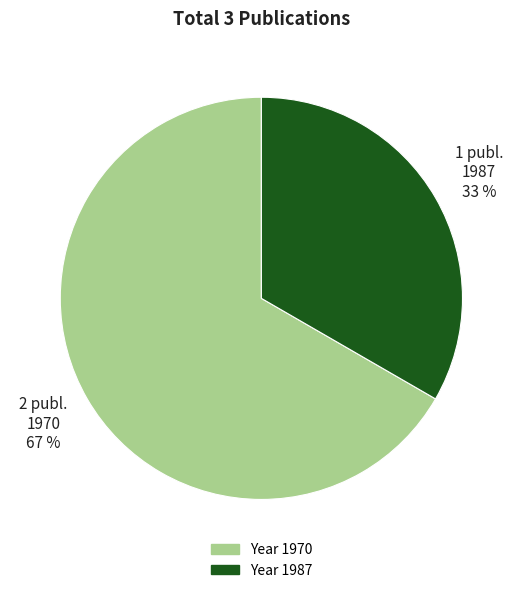

To the nearest percent, what percentage of the pie is 1987?

33%